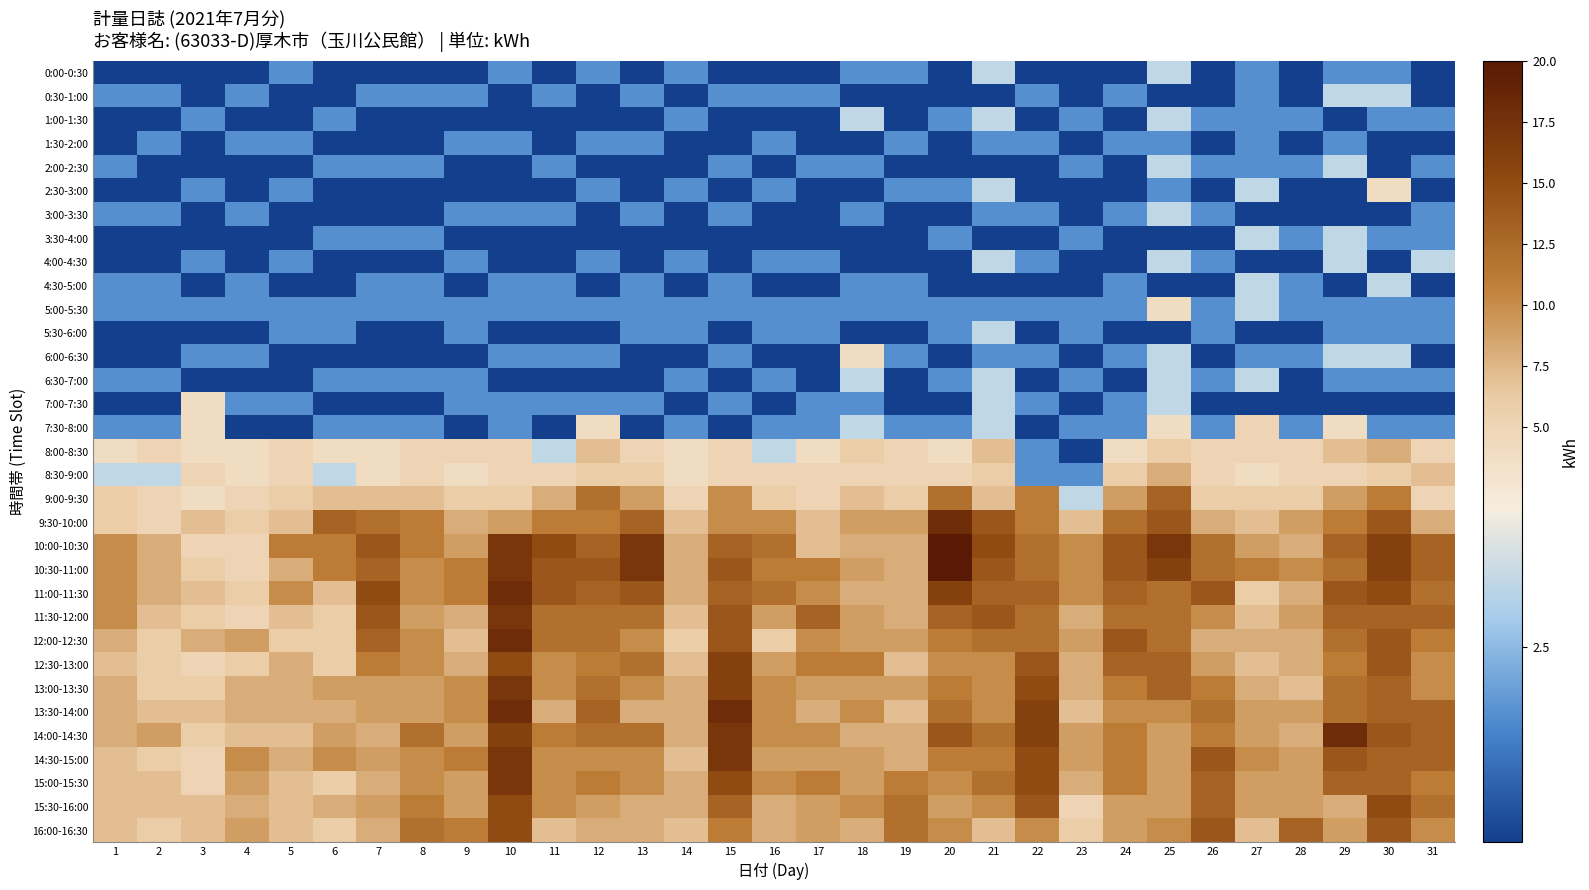

Which series has the largest range (max minus min)?

10:00-10:30